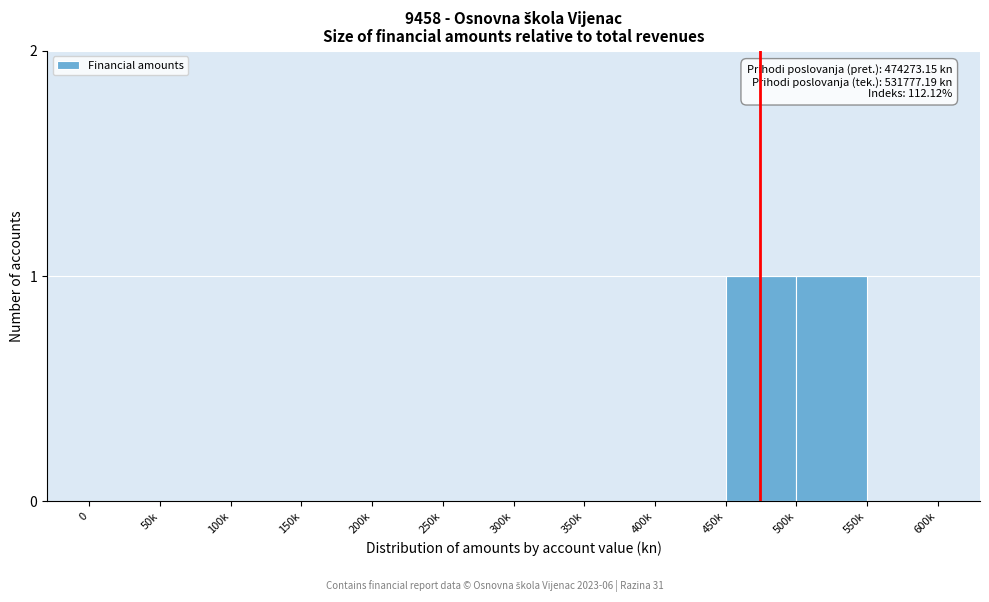

Reading right to left, list all the values displayed in this chart.

550k=0	500k=1	450k=1	400k=0	350k=0	300k=0	250k=0	200k=0	150k=0	100k=0	50k=0	0=0